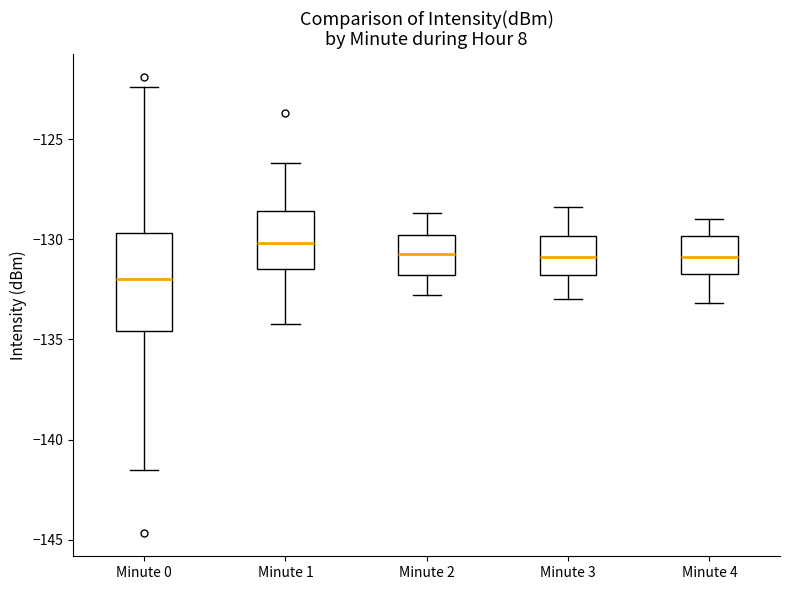

Which box's median line is the highest?

Minute 1